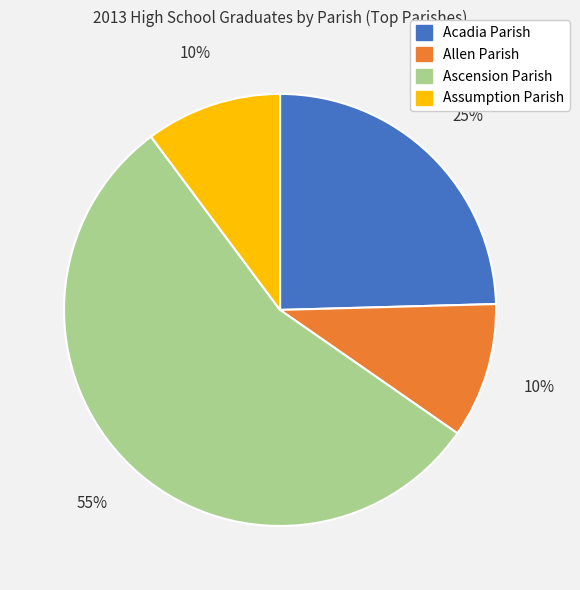

The Allen Parish slice represents 10% of the pie. True or false?

True